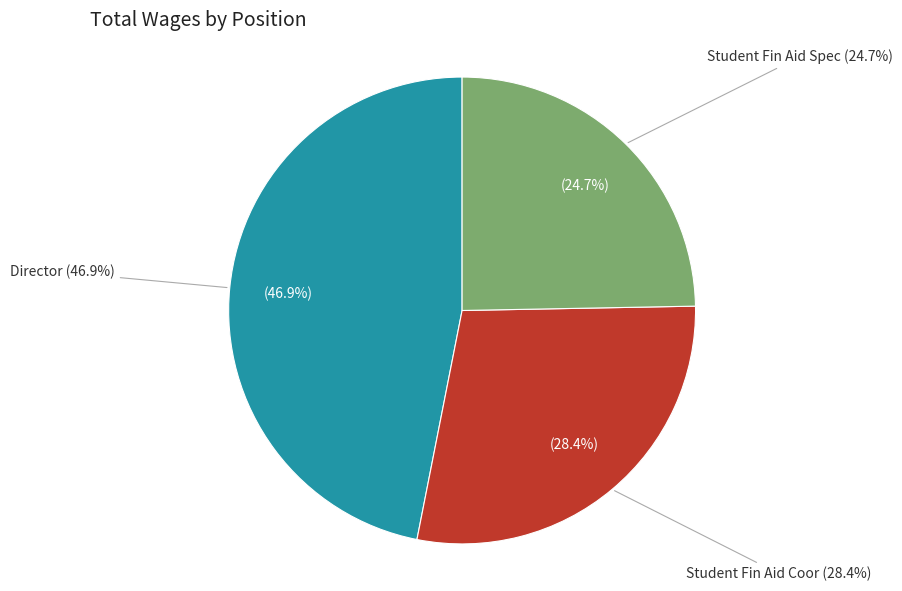

What percentage is the Director slice, to the nearest percent?

47%